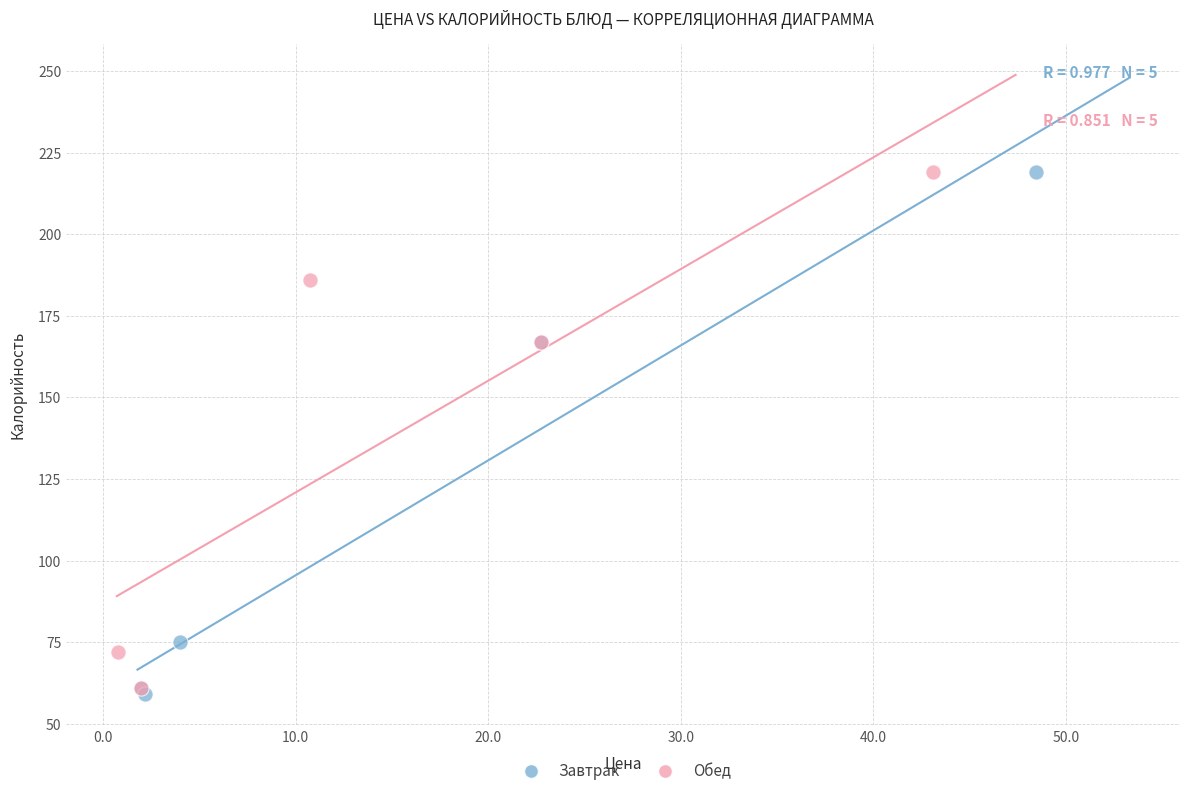

What are all the series names shown in the legend?

Завтрак, Обед